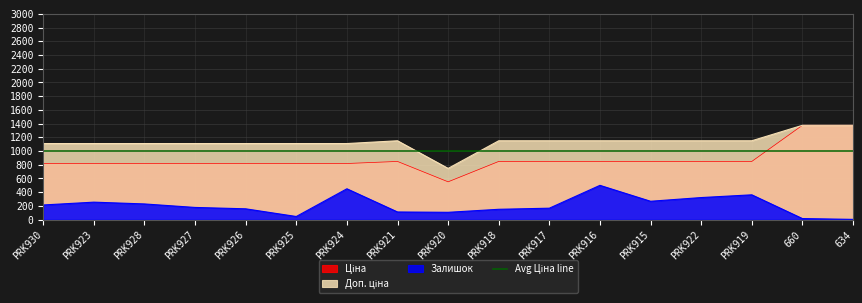

Rank the categories by Доп. ціна value from highest to lowest.

660, 634, PRK921, PRK918, PRK917, PRK916, PRK915, PRK922, PRK919, PRK930, PRK923, PRK928, PRK927, PRK926, PRK925, PRK924, PRK920